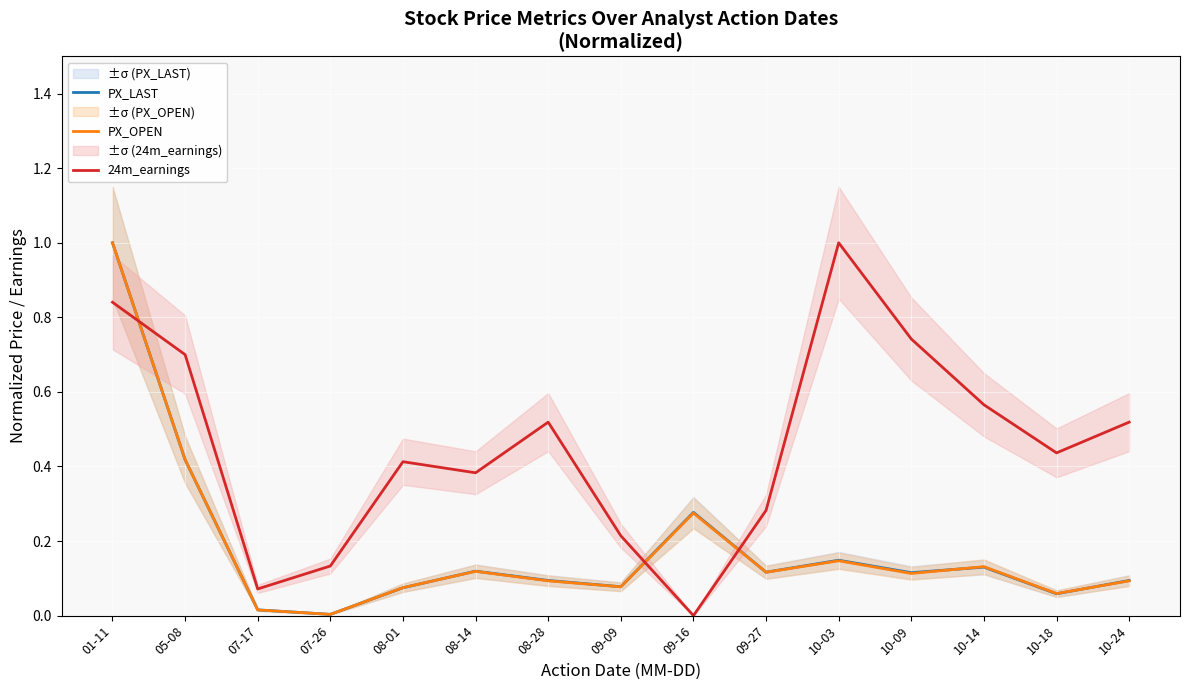

True or false: 24m_earnings has a value of 0.7 at 05-08.

True